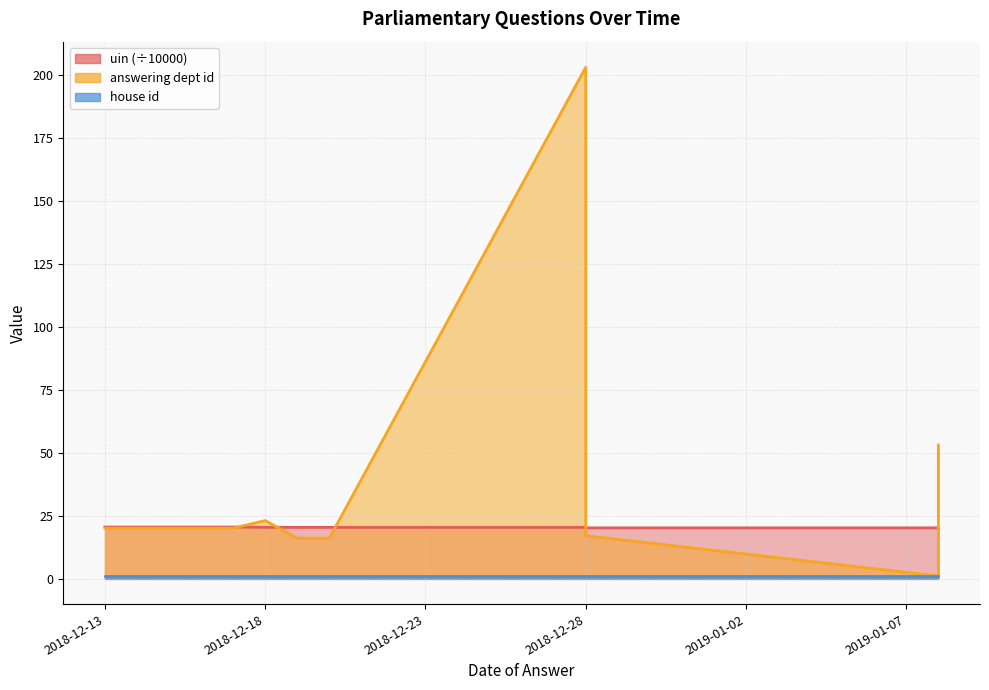

At which label does answering dept id reach its minimum?

2019-01-08